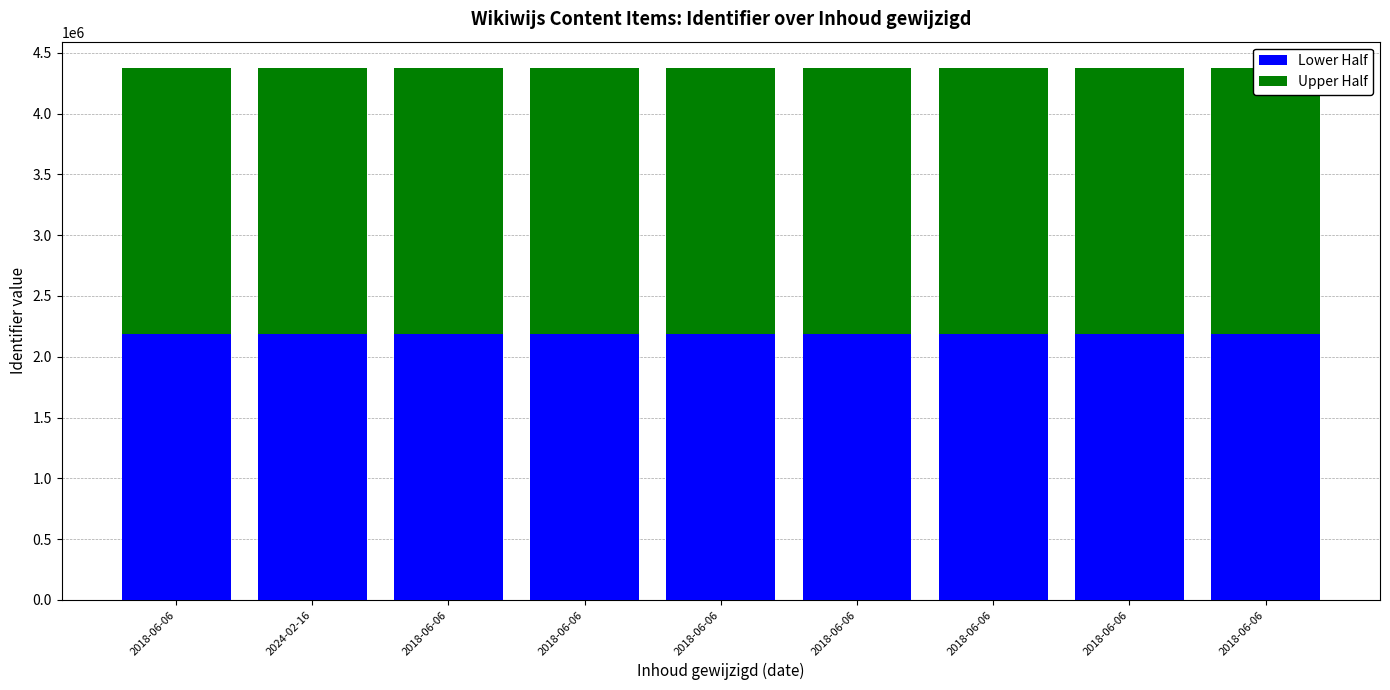

At how many categories does at least one series exceed 2186756?

6